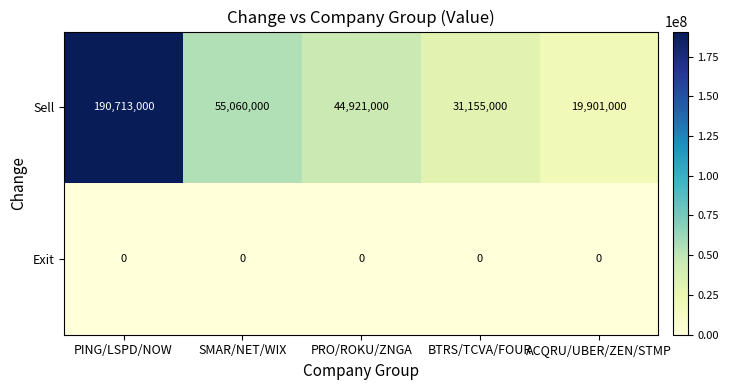

At SMAR/NET/WIX, list the series in order from smallest to largest.

Exit, Sell